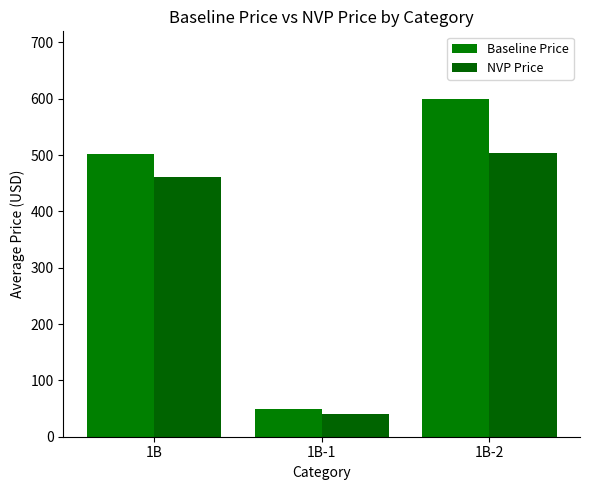

True or false: Baseline Price has a value of 879.2 at 1B-2.

False